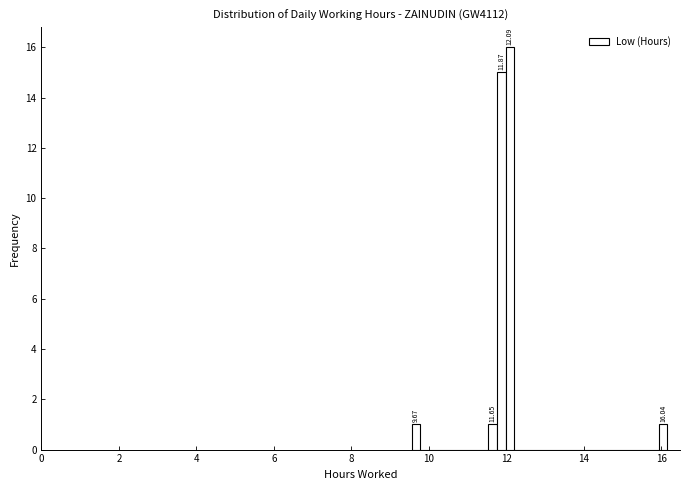

Around what value on the x-axis is the tallest bar? Give the approximate position of its centre, as read against the axis.

12.0